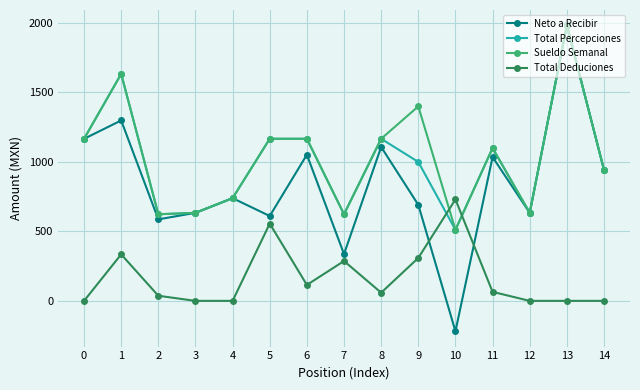

What is the maximum value for Total Percepciones?

1983.3